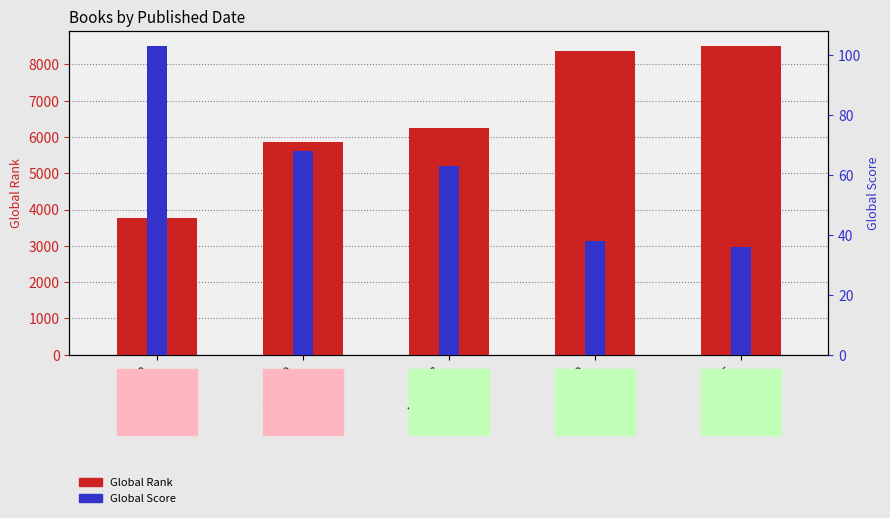

At 1993
Musgrave, list the series in order from largest to smallest.

Global Rank, Global Score